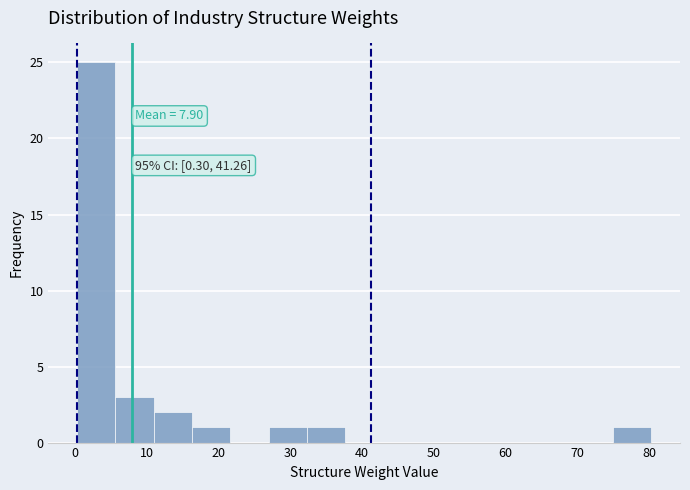

Over which range of the x-axis is the bar tallest?

0 to 6